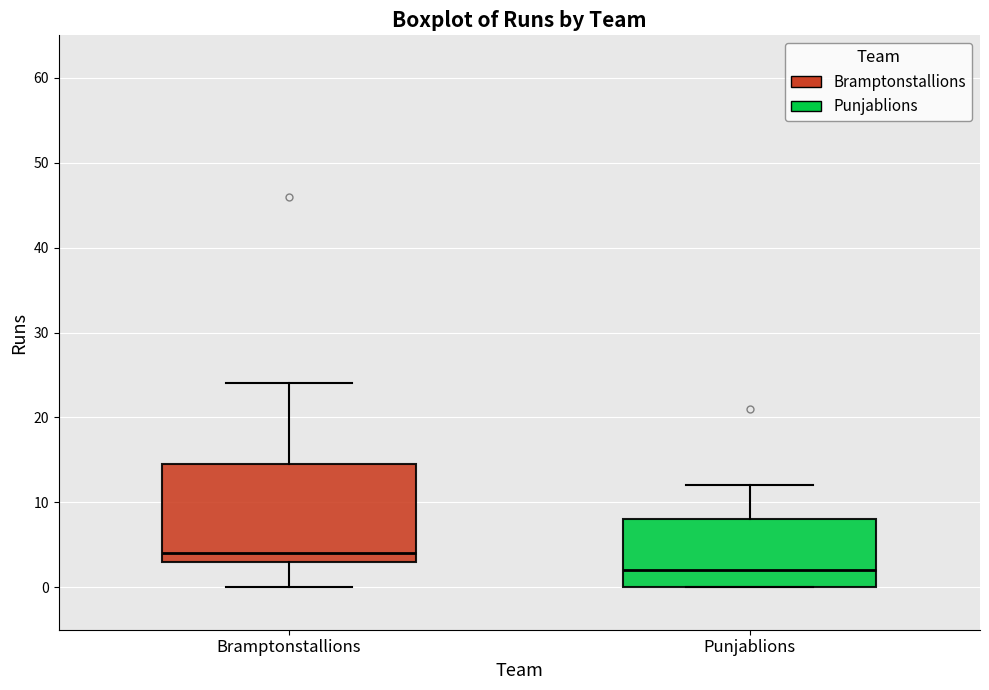

Which box's median line is the highest?

Bramptonstallions